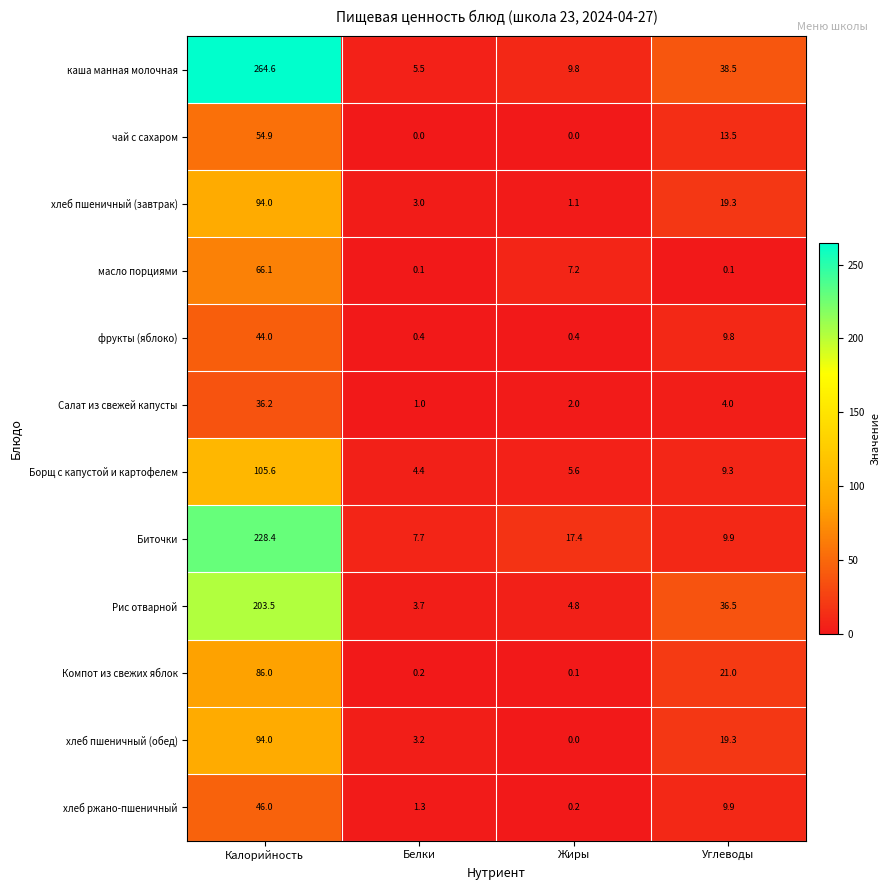

True or false: Компот из свежих яблок has a value of 38.4 at Калорийность.

False